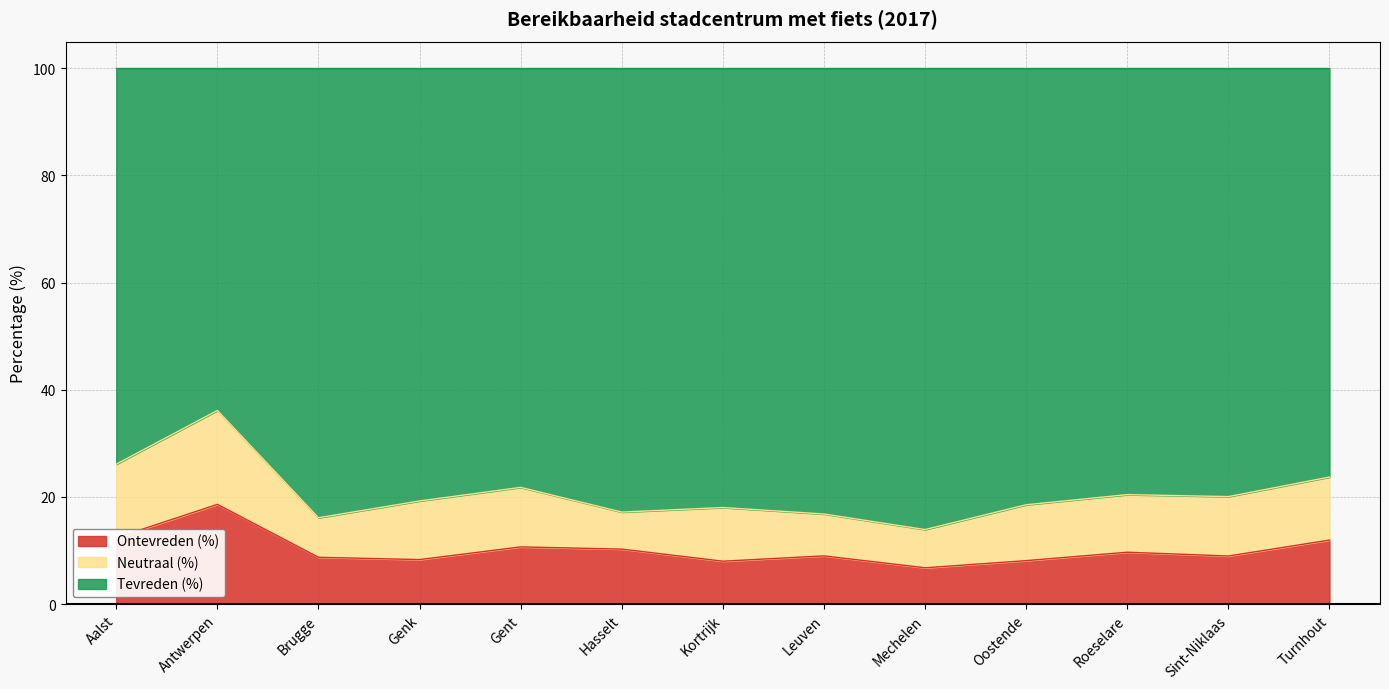

True or false: Ontevreden (%) and Tevreden (%) cross at least once.

False